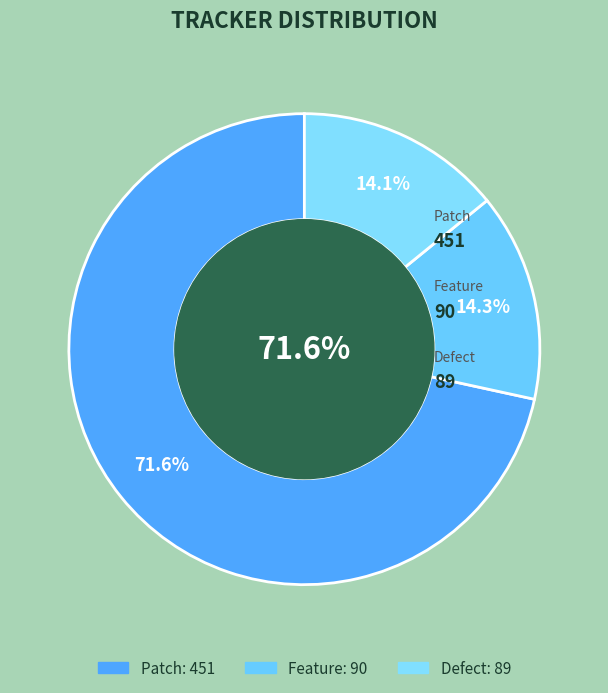

Which has a higher value, Feature or Defect?

Feature